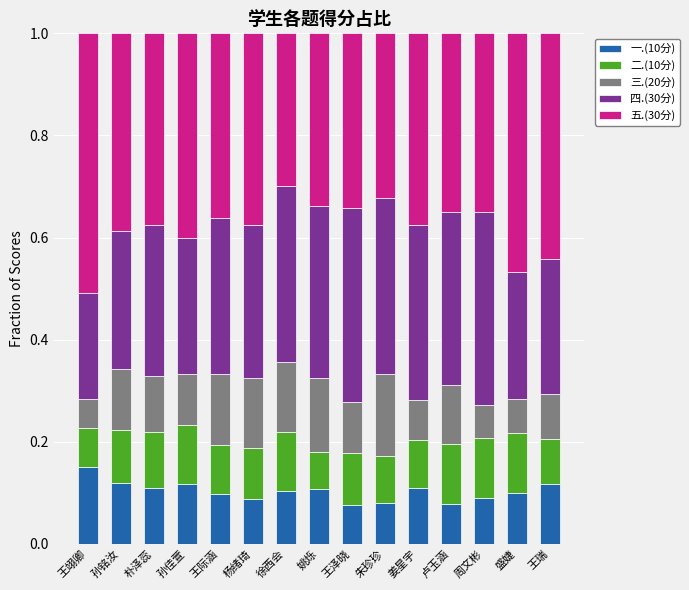

What is the total value across all series at 王翊卿?

1.0